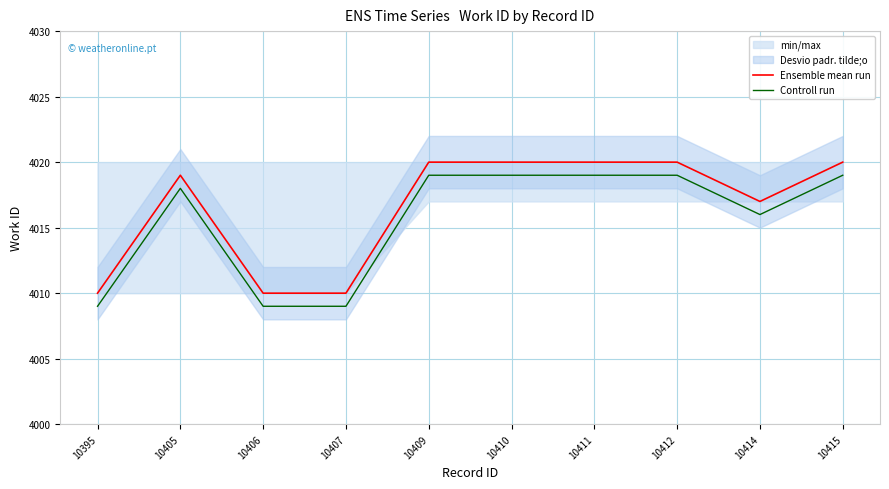

List the series in order of their overall mean, highest first.

Ensemble mean run, Controll run